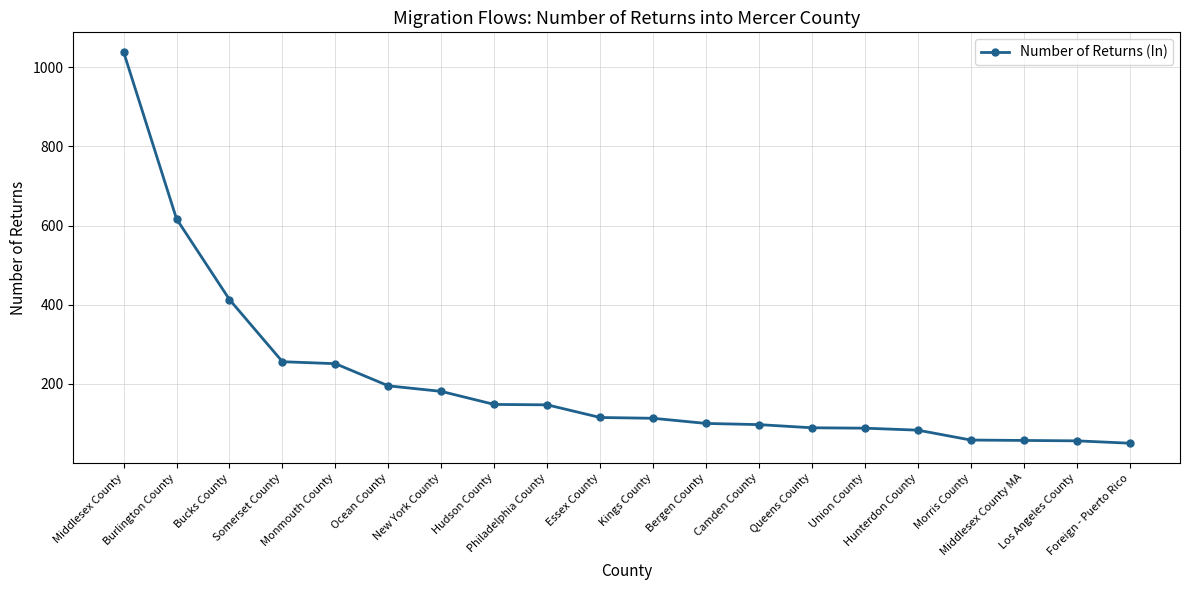

What is the sum of the values at Hudson County and Bergen County?

248